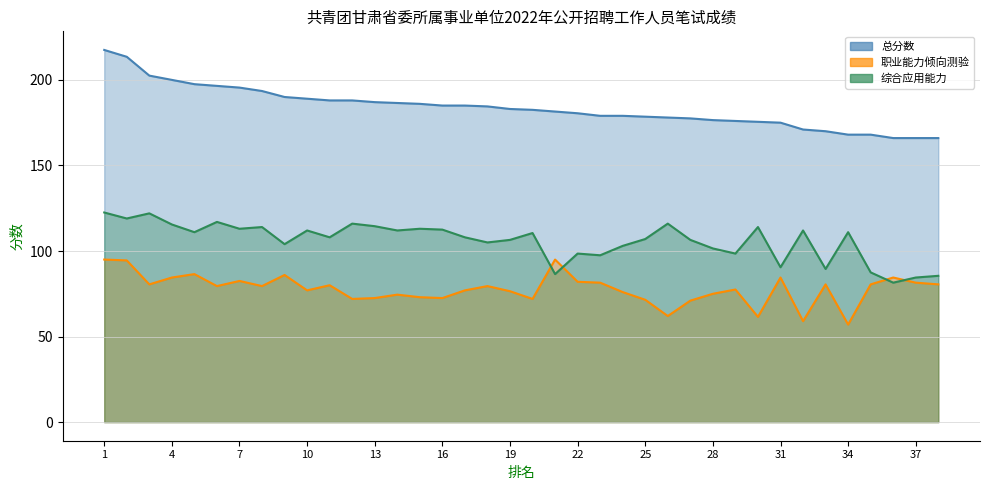

What is the value of the 职业能力倾向测验 point at the 15th from the left?

73.0